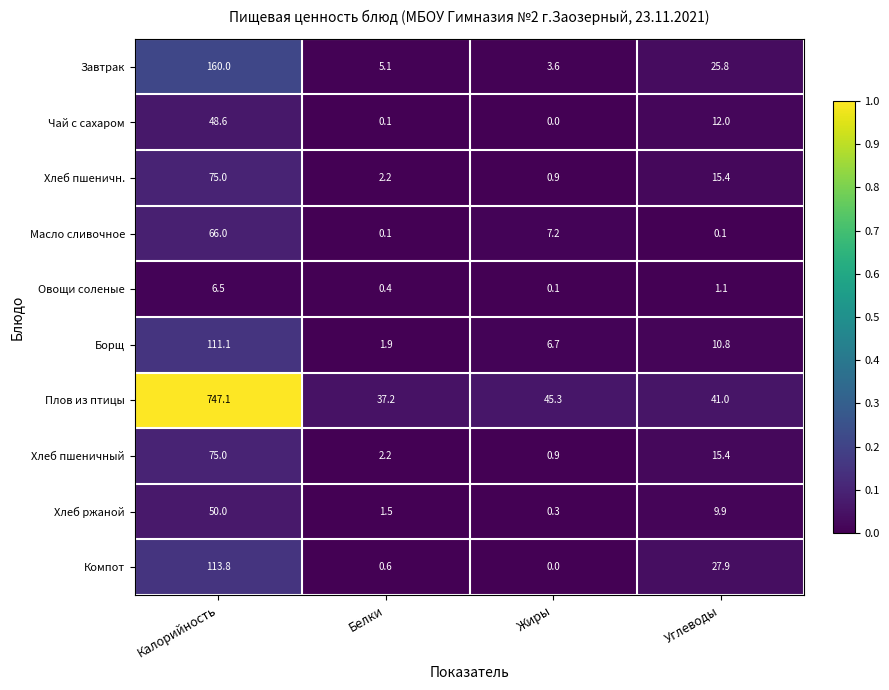

Which series has the widest spread of values?

Плов из птицы